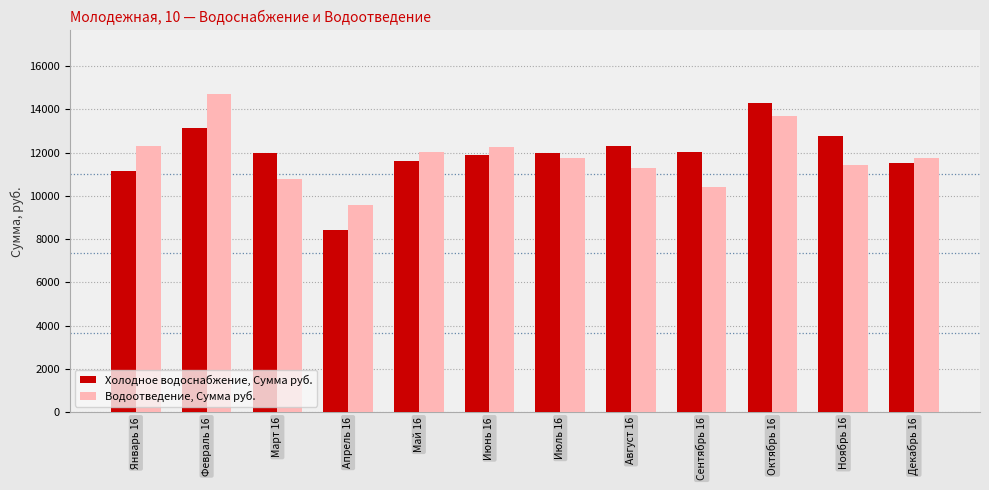

At which label does Холодное водоснабжение, Сумма руб. first exceed 12006?

Февраль 16